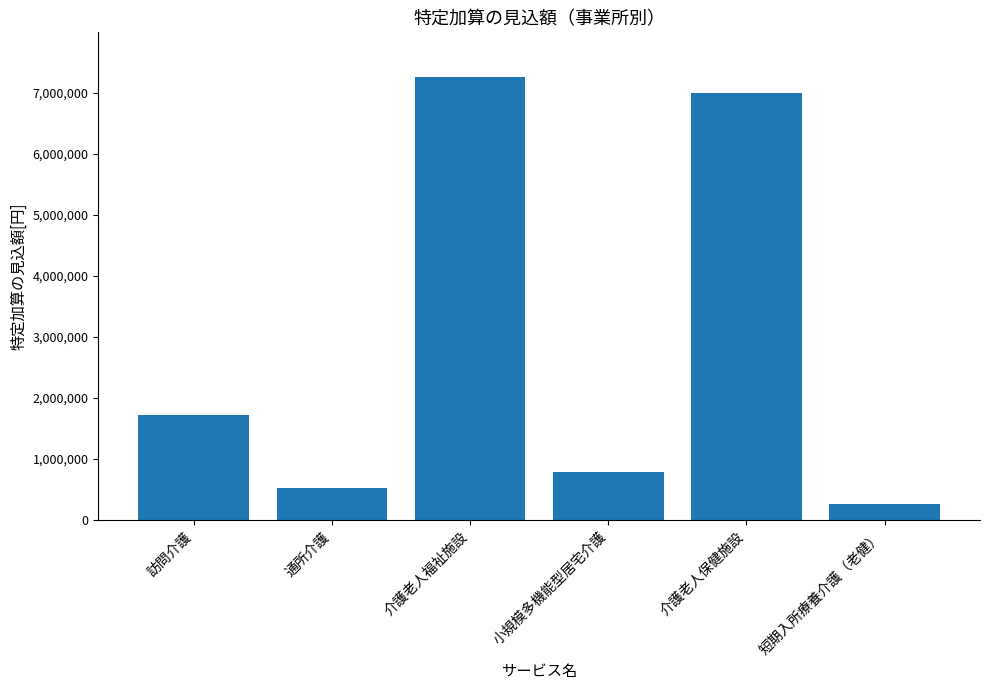

At which label is the value closest to 3767904?

訪問介護